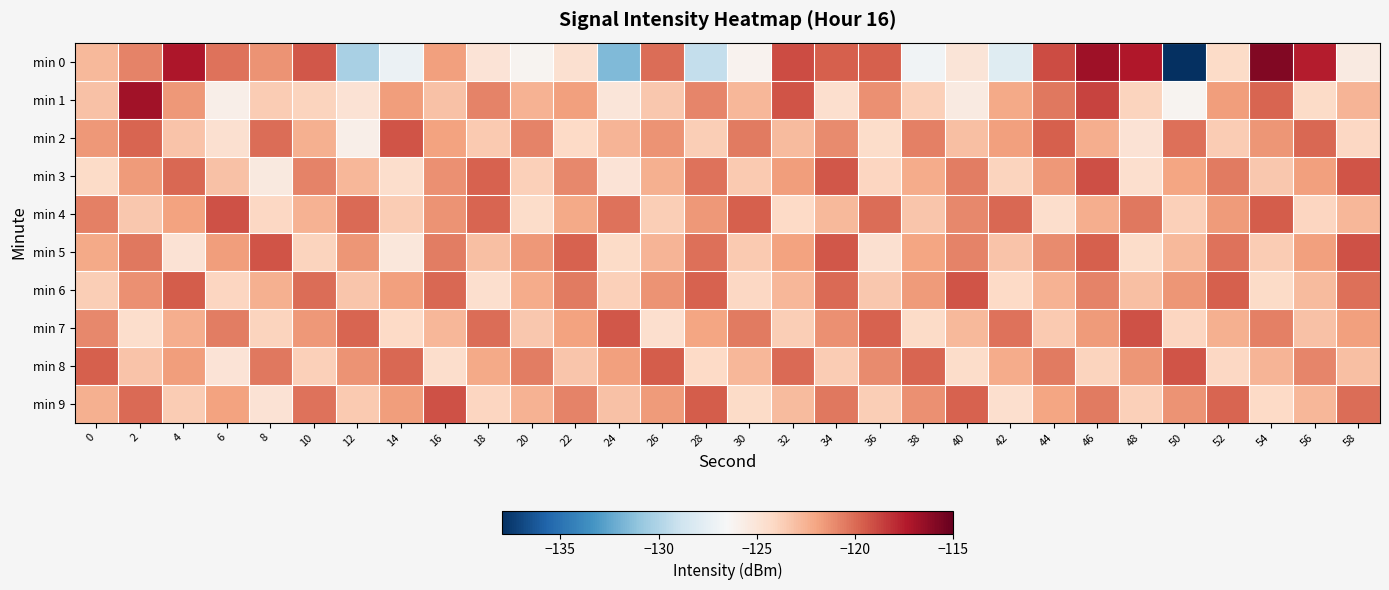

Reading left to right, transcribe all the data shown in this chart.

min 0: 0=-122.8	2=-120.8	4=-117.2	6=-120.3	8=-121.3	10=-119.4	12=-130.2	14=-127.1	16=-121.7	18=-124.9	20=-126.2	22=-124.7	24=-131.6	26=-120.0	28=-129.3	30=-126.1	32=-119.0	34=-119.7	36=-119.6	38=-126.9	40=-125.0	42=-127.9	44=-119.0	46=-116.7	48=-117.3	50=-138.0	52=-124.3	54=-115.9	56=-117.5	58=-125.5
min 1: 0=-123.1	2=-116.8	4=-121.5	6=-125.8	8=-123.6	10=-123.9	12=-124.9	14=-121.7	16=-123.2	18=-120.8	20=-122.5	22=-121.8	24=-125.1	26=-123.4	28=-120.9	30=-122.7	32=-119.3	34=-124.6	36=-121.2	38=-123.8	40=-125.5	42=-122.1	44=-120.4	46=-118.7	48=-123.9	50=-126.2	52=-121.7	54=-119.8	56=-124.3	58=-122.6
min 2: 0=-121.5	2=-119.8	4=-123.2	6=-124.7	8=-120.1	10=-122.4	12=-125.8	14=-119.3	16=-121.9	18=-123.5	20=-120.8	22=-124.2	24=-122.6	26=-121.3	28=-123.7	30=-120.5	32=-122.9	34=-121.1	36=-124.4	38=-120.7	40=-123.0	42=-121.8	44=-119.6	46=-122.3	48=-124.8	50=-120.2	52=-123.6	54=-121.4	56=-119.9	58=-124.1
min 3: 0=-124.3	2=-121.6	4=-119.9	6=-123.1	8=-125.4	10=-120.8	12=-122.7	14=-124.5	16=-121.2	18=-119.7	20=-123.8	22=-121.0	24=-124.9	26=-122.4	28=-120.3	30=-123.5	32=-121.7	34=-119.4	36=-124.0	38=-122.2	40=-120.6	42=-123.9	44=-121.5	46=-119.1	48=-124.6	50=-122.0	52=-120.5	54=-123.4	56=-121.8	58=-119.3
min 4: 0=-120.7	2=-123.4	4=-121.9	6=-119.2	8=-124.1	10=-122.5	12=-120.0	14=-123.6	16=-121.3	18=-119.8	20=-124.4	22=-122.1	24=-120.3	26=-123.7	28=-121.5	30=-119.6	32=-124.2	34=-122.8	36=-120.1	38=-123.3	40=-121.0	42=-119.9	44=-124.5	46=-122.3	48=-120.4	50=-123.8	52=-121.6	54=-119.5	56=-124.0	58=-122.7
min 5: 0=-122.1	2=-120.4	4=-124.8	6=-121.7	8=-119.3	10=-123.9	12=-121.4	14=-125.2	16=-120.6	18=-123.0	20=-121.5	22=-119.7	24=-124.3	26=-122.6	28=-120.2	30=-123.5	32=-121.9	34=-119.4	36=-124.7	38=-122.0	40=-120.8	42=-123.2	44=-121.1	46=-119.6	48=-124.4	50=-122.8	52=-120.3	54=-123.6	56=-121.8	58=-119.2
min 6: 0=-123.7	2=-121.2	4=-119.5	6=-124.0	8=-122.4	10=-120.1	12=-123.3	14=-121.8	16=-119.9	18=-124.6	20=-122.2	22=-120.5	24=-123.8	26=-121.3	28=-119.7	30=-124.1	32=-122.7	34=-120.0	36=-123.4	38=-121.6	40=-119.3	42=-124.2	44=-122.5	46=-120.8	48=-123.0	50=-121.4	52=-119.6	54=-124.3	56=-122.9	58=-120.2
min 7: 0=-121.0	2=-124.5	4=-122.3	6=-120.6	8=-123.9	10=-121.5	12=-119.8	14=-124.2	16=-122.7	18=-120.1	20=-123.4	22=-121.9	24=-119.4	26=-124.6	28=-122.0	30=-120.5	32=-123.7	34=-121.2	36=-119.7	38=-124.3	40=-122.8	42=-120.3	44=-123.5	46=-121.6	48=-119.2	50=-124.0	52=-122.4	54=-120.7	56=-123.1	58=-121.8
min 8: 0=-119.6	2=-123.2	4=-121.7	6=-124.9	8=-120.4	10=-123.8	12=-121.3	14=-119.9	16=-124.5	18=-122.1	20=-120.6	22=-123.3	24=-121.8	26=-119.5	28=-124.2	30=-122.7	32=-120.0	34=-123.6	36=-121.1	38=-119.8	40=-124.4	42=-122.2	44=-120.5	46=-123.9	48=-121.4	50=-119.3	52=-124.1	54=-122.6	56=-120.9	58=-123.0
min 9: 0=-122.4	2=-120.0	4=-123.6	6=-121.9	8=-124.8	10=-120.3	12=-123.5	14=-121.7	16=-119.2	18=-124.0	20=-122.5	22=-120.8	24=-123.1	26=-121.6	28=-119.5	30=-124.3	32=-122.9	34=-120.4	36=-123.7	38=-121.2	40=-119.7	42=-124.6	44=-122.0	46=-120.5	48=-123.8	50=-121.3	52=-119.8	54=-124.2	56=-122.7	58=-120.1